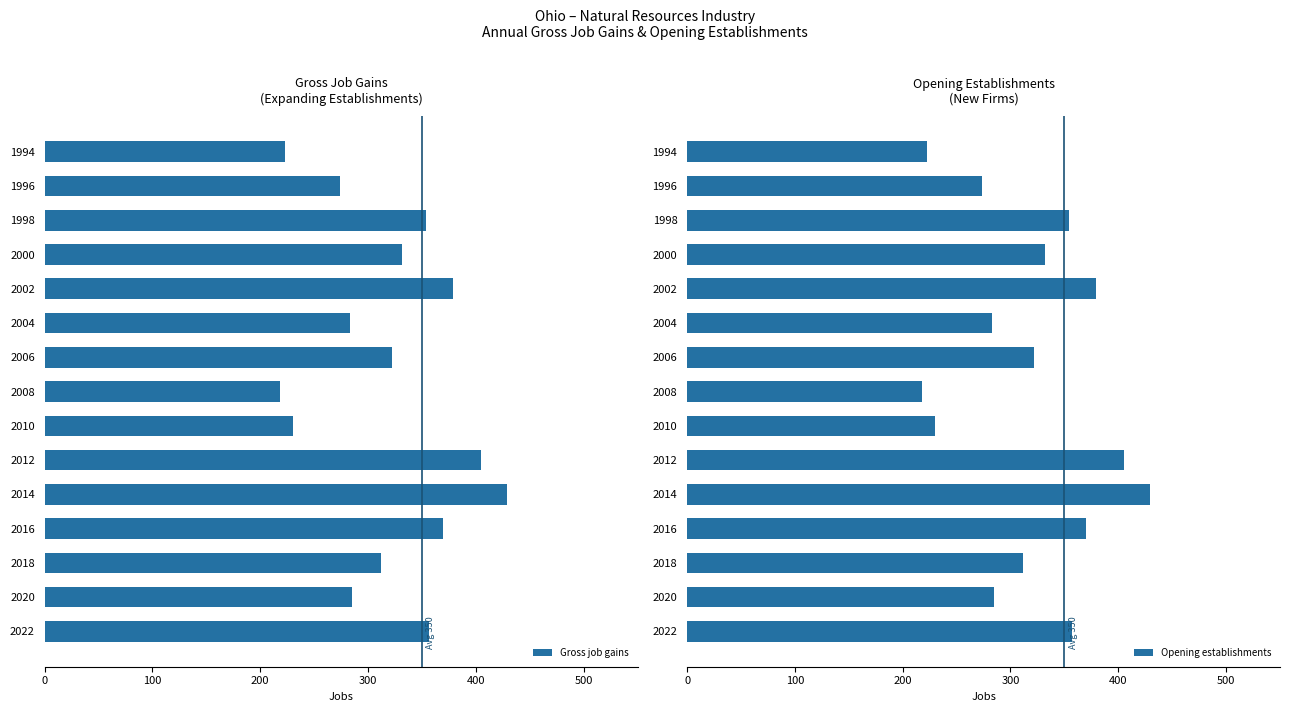

How many distinct data groups are displayed?

2